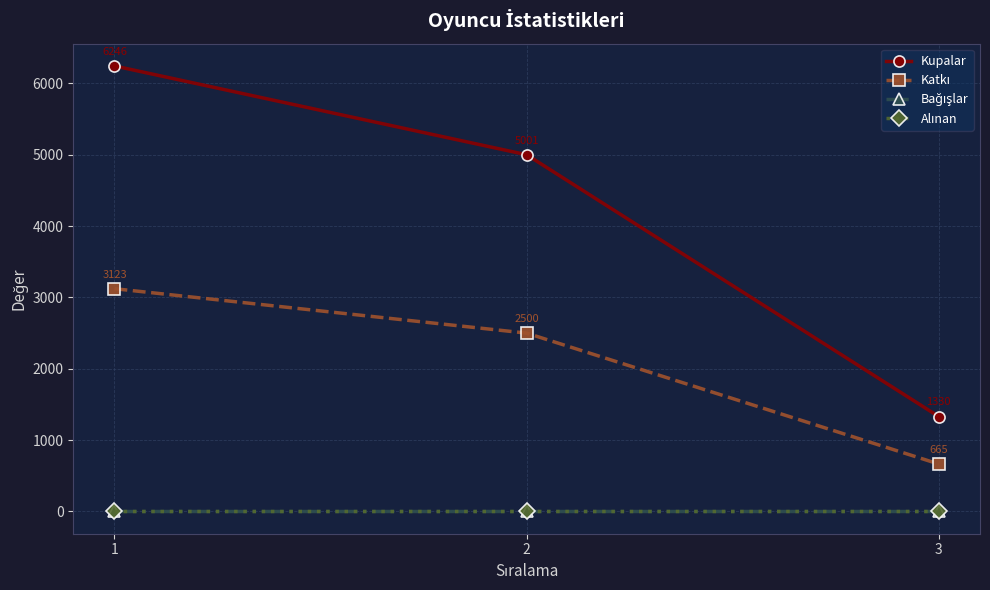

Which series has the largest range (max minus min)?

Kupalar